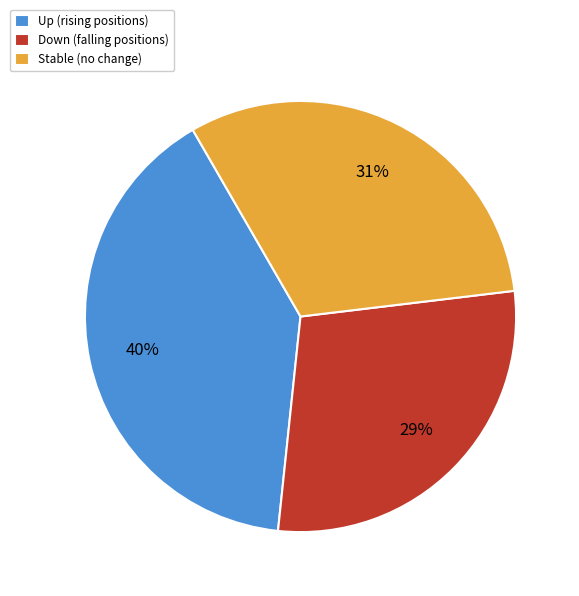

To the nearest percent, what portion does Stable (no change) represent?

31%